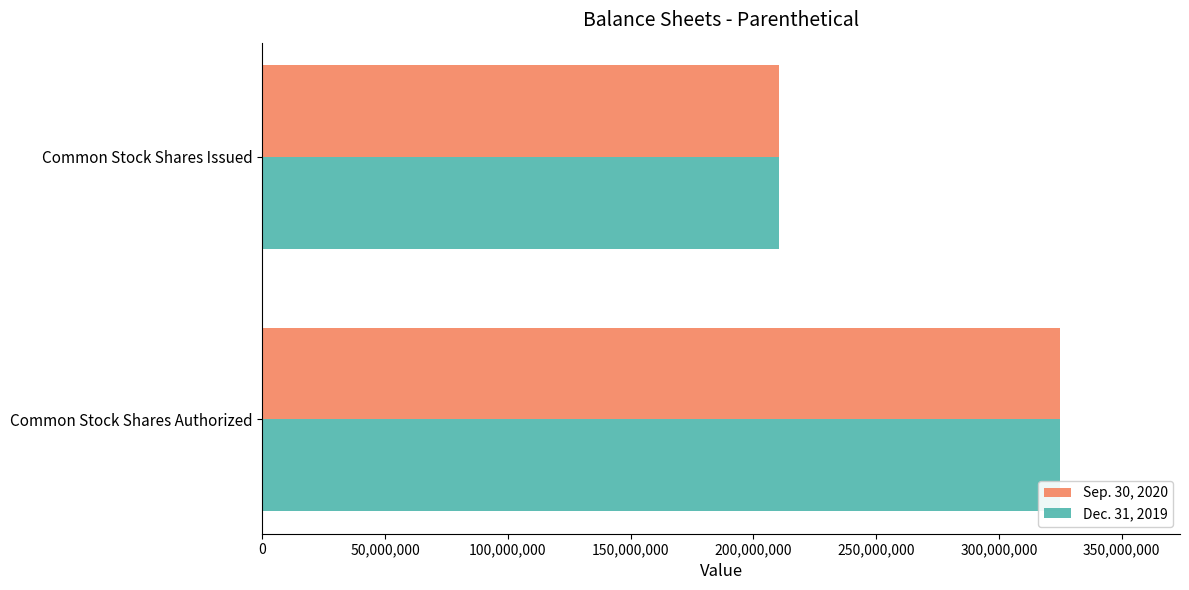

What is the sum of all Dec. 31, 2019 values?

535342722